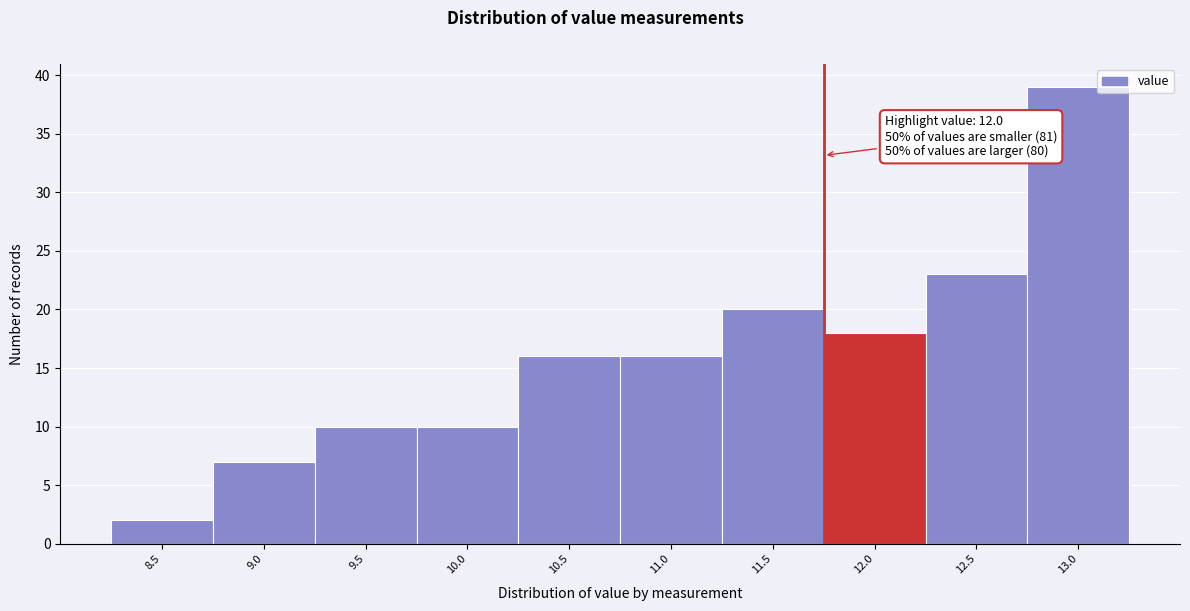

Reading left to right, list all the values displayed in this chart.

8.5=2	9.0=7	9.5=10	10.0=10	10.5=16	11.0=16	11.5=20	12.0=18	12.5=23	13.0=39